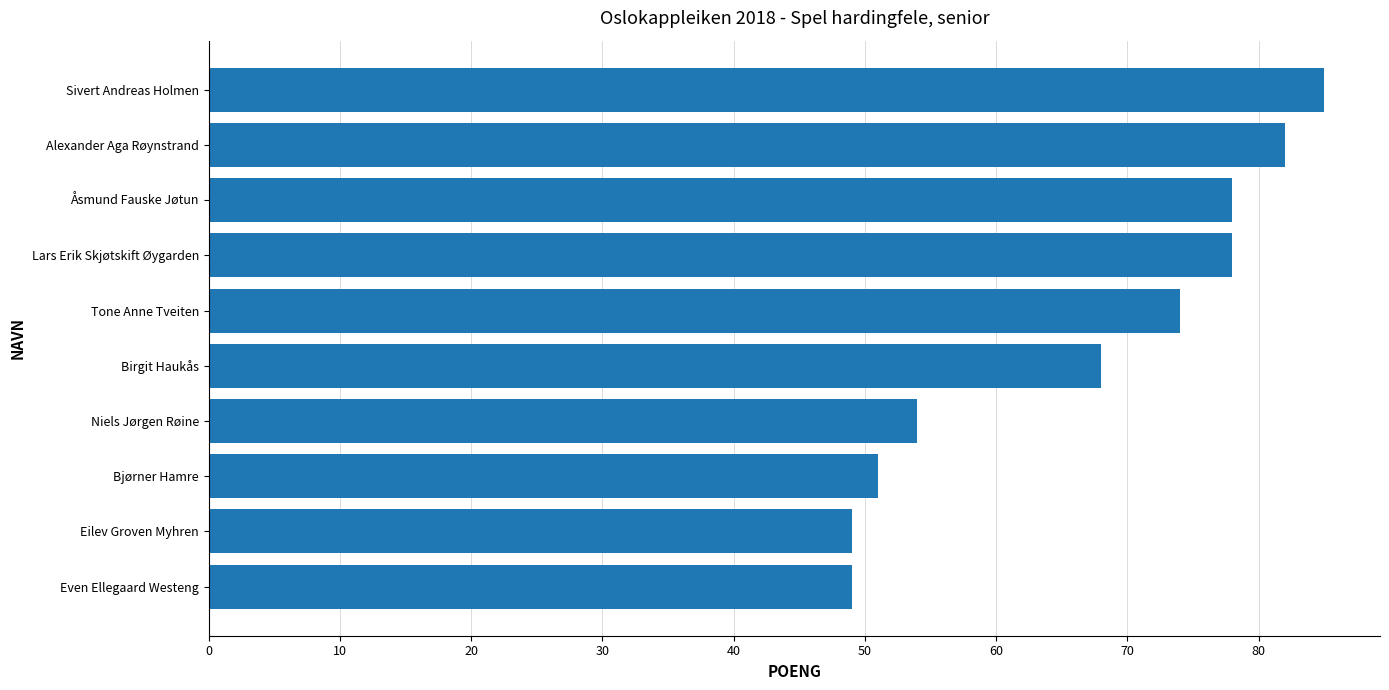

Between Birgit Haukås and Tone Anne Tveiten, which is larger?

Tone Anne Tveiten